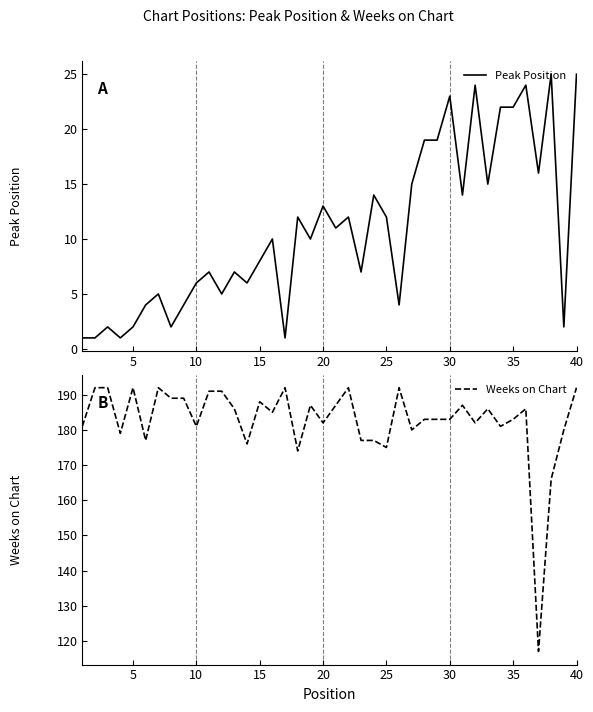

Which series has the largest range (max minus min)?

Weeks on Chart